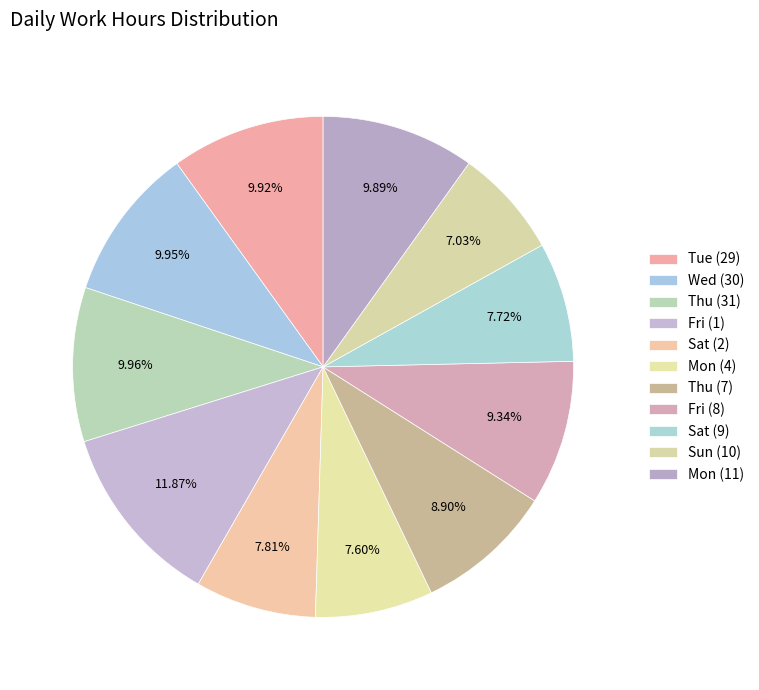

Rank the categories by value from highest to lowest.

Fri (1), Thu (31), Wed (30), Tue (29), Mon (11), Fri (8), Thu (7), Sat (2), Sat (9), Mon (4), Sun (10)